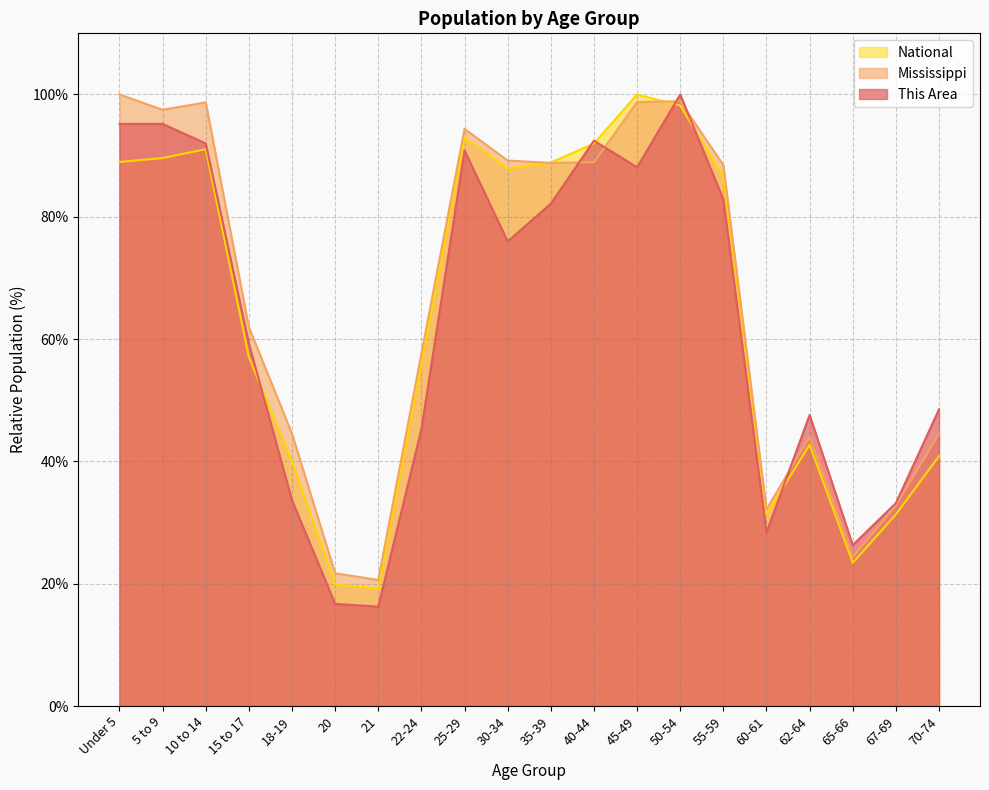

What is the highest value of the National series?

100.0